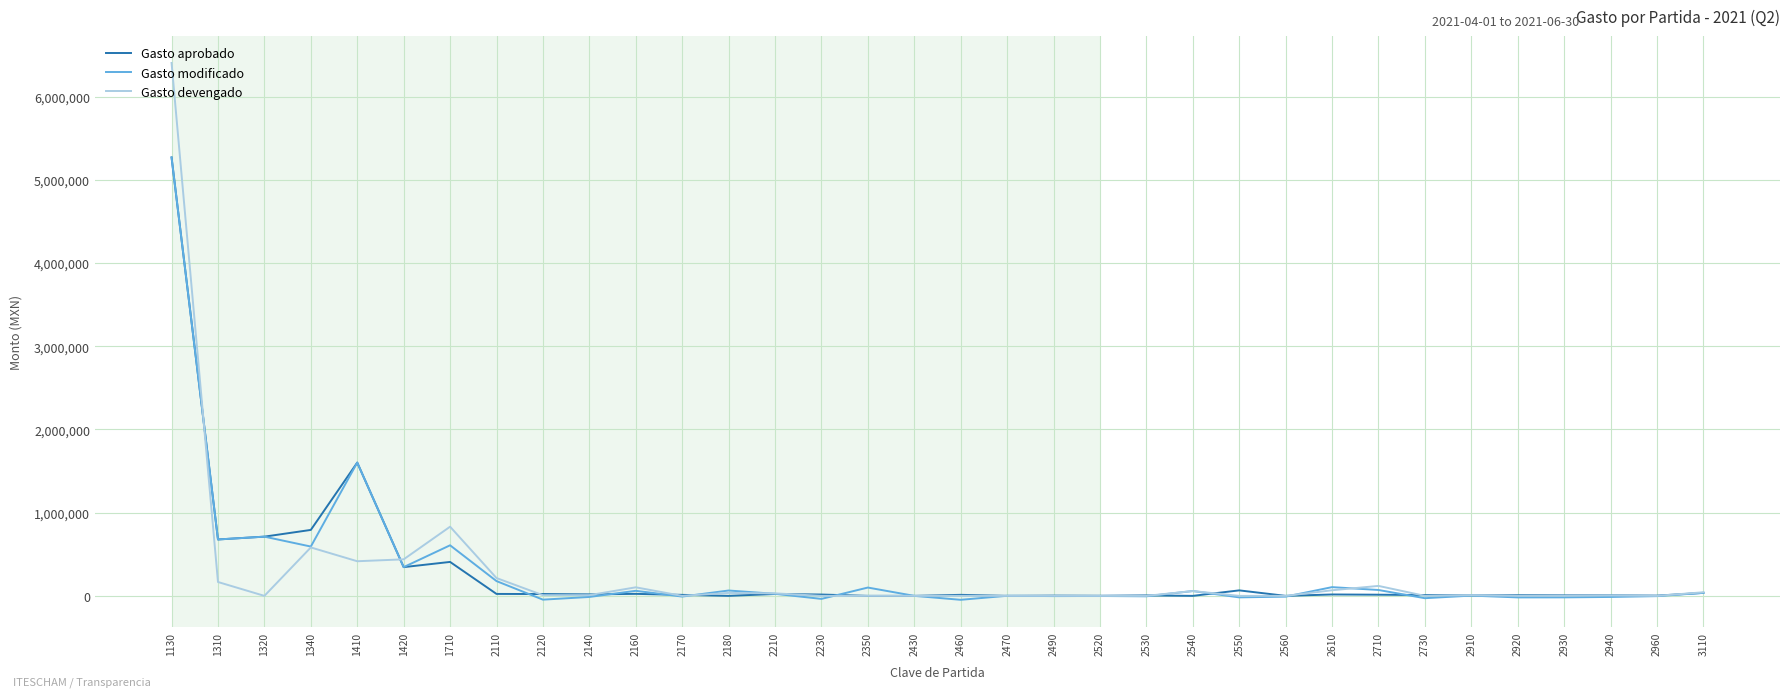

Which series has the widest spread of values?

Gasto devengado